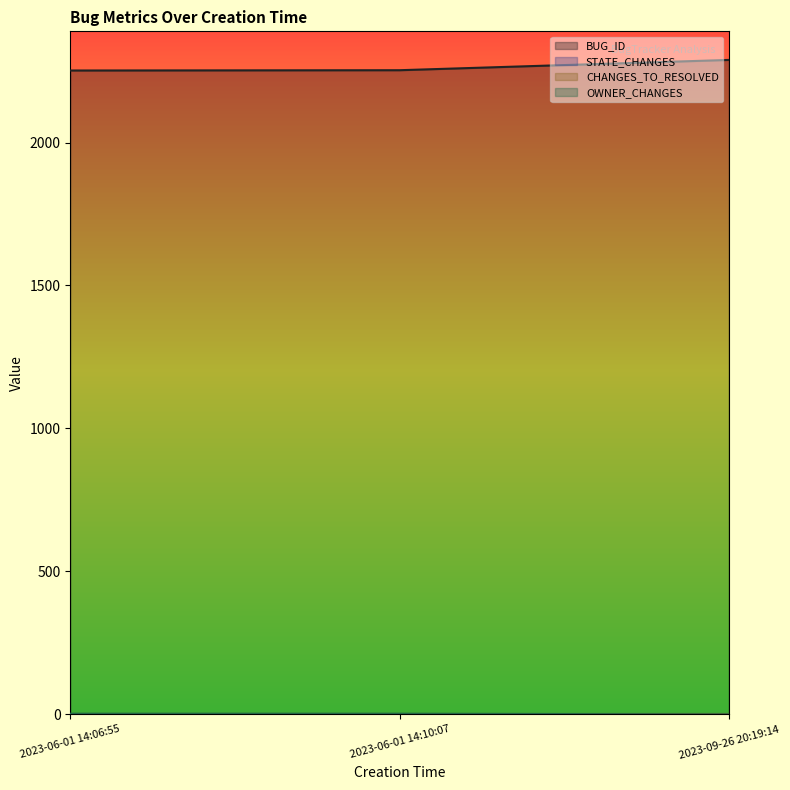

Which series has the largest total across all categories?

BUG_ID